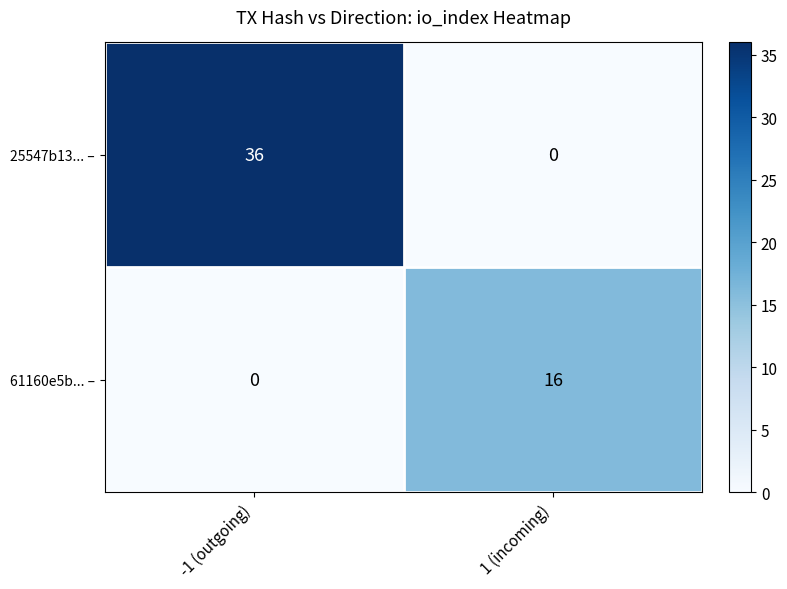

What is the sum of the 25547b13... – values at -1 (outgoing) and 1 (incoming)?

36